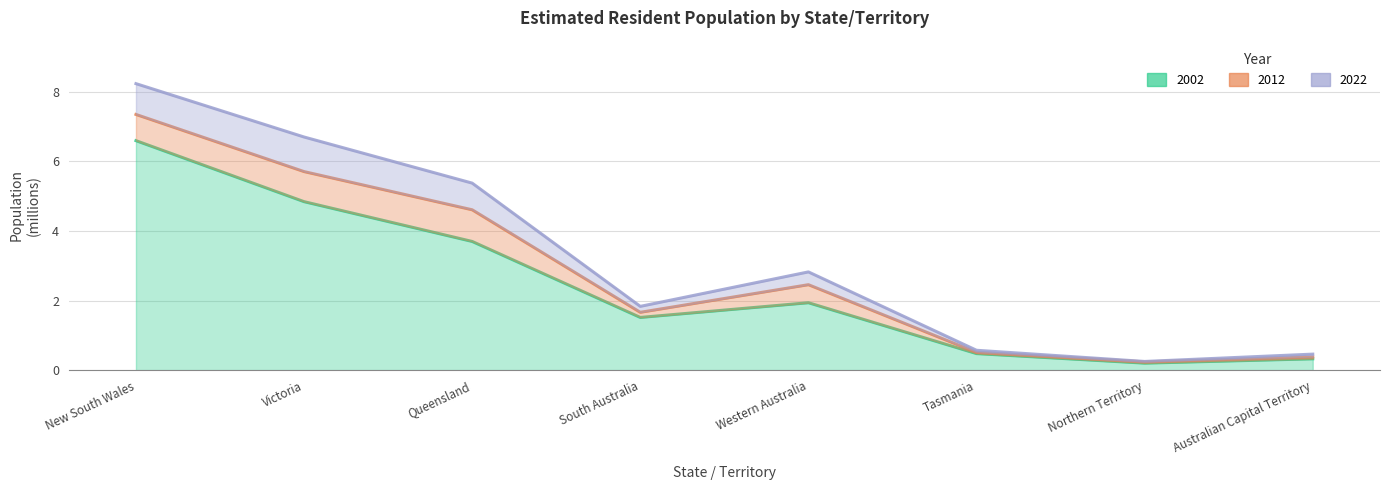

Reading right to left, extract all data points from this chart.

2002: 0.3	0.2	0.5	1.9	1.5	3.7	4.8	6.6
2012: 0.4	0.2	0.5	2.5	1.7	4.6	5.7	7.4
2022: 0.5	0.3	0.6	2.8	1.8	5.4	6.7	8.2